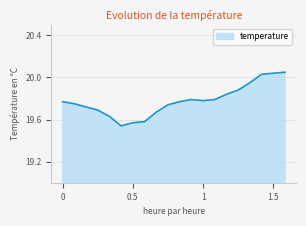

How many lines are shown in the chart?

1